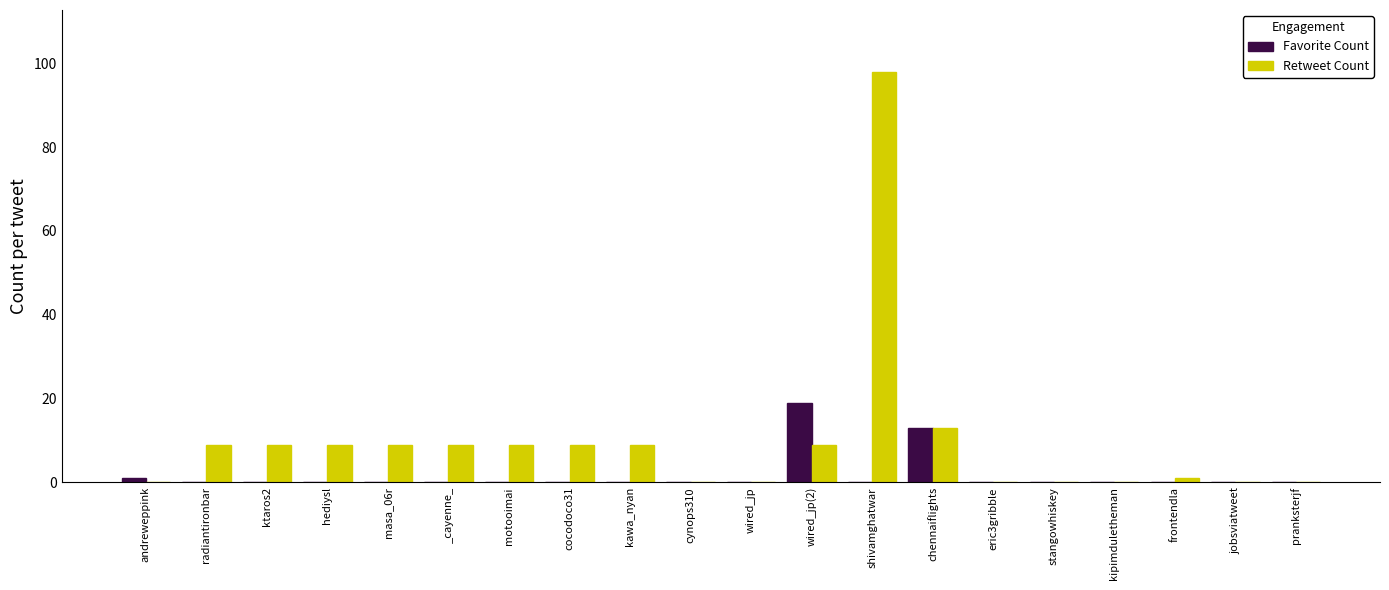

What is the maximum value for Retweet Count?

98